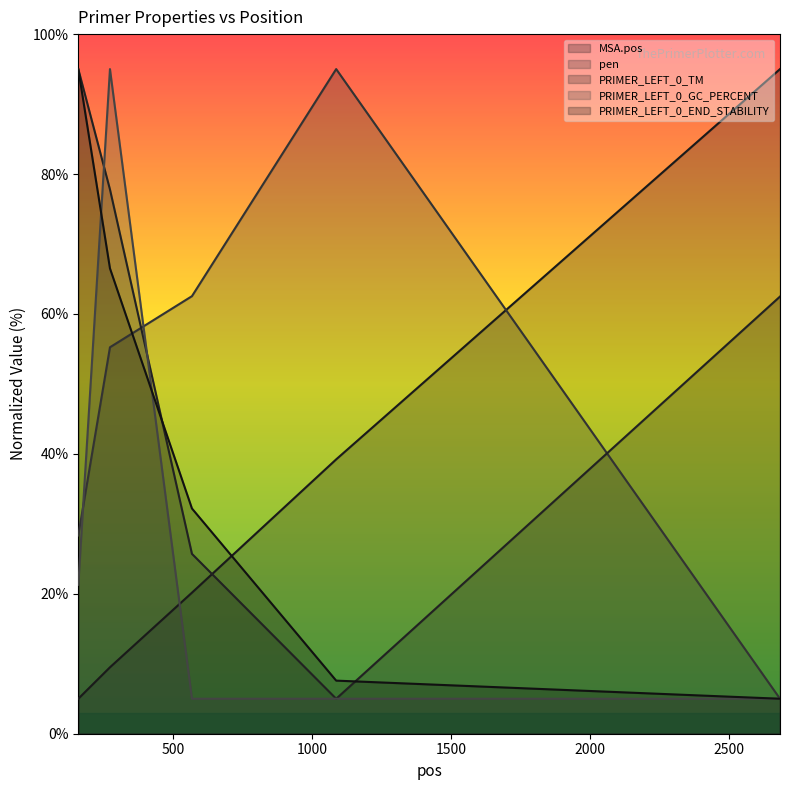

At 2683, list the series in order from smallest to largest.

pen, PRIMER_LEFT_0_GC_PERCENT, PRIMER_LEFT_0_END_STABILITY, PRIMER_LEFT_0_TM, MSA.pos